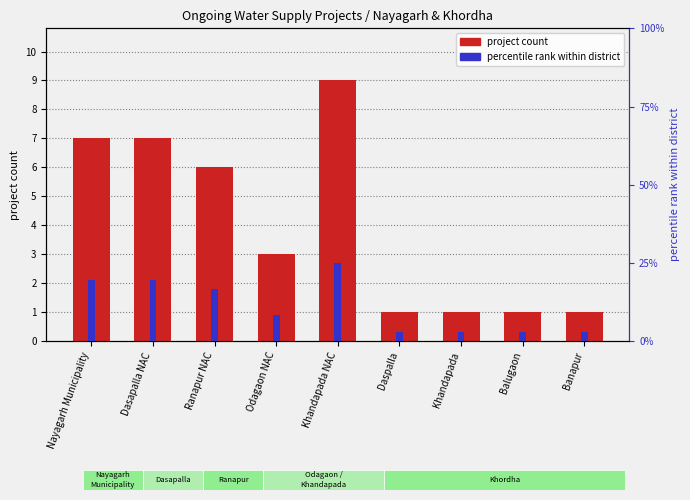

How many bars are there in total?

18